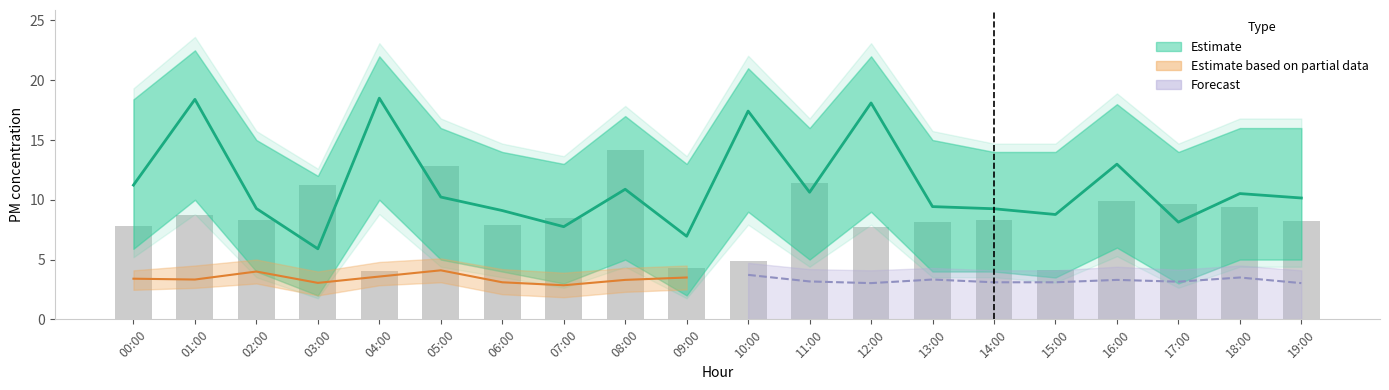

What is the spread (max minus min) of values at 12:00?

20.0